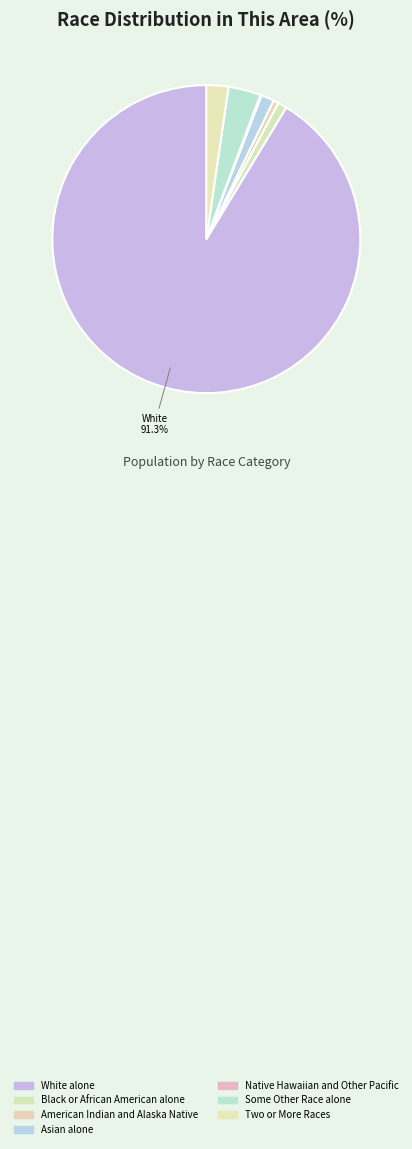

Which has a higher value, Black or African American alone or Native Hawaiian and Other Pacific?

Black or African American alone